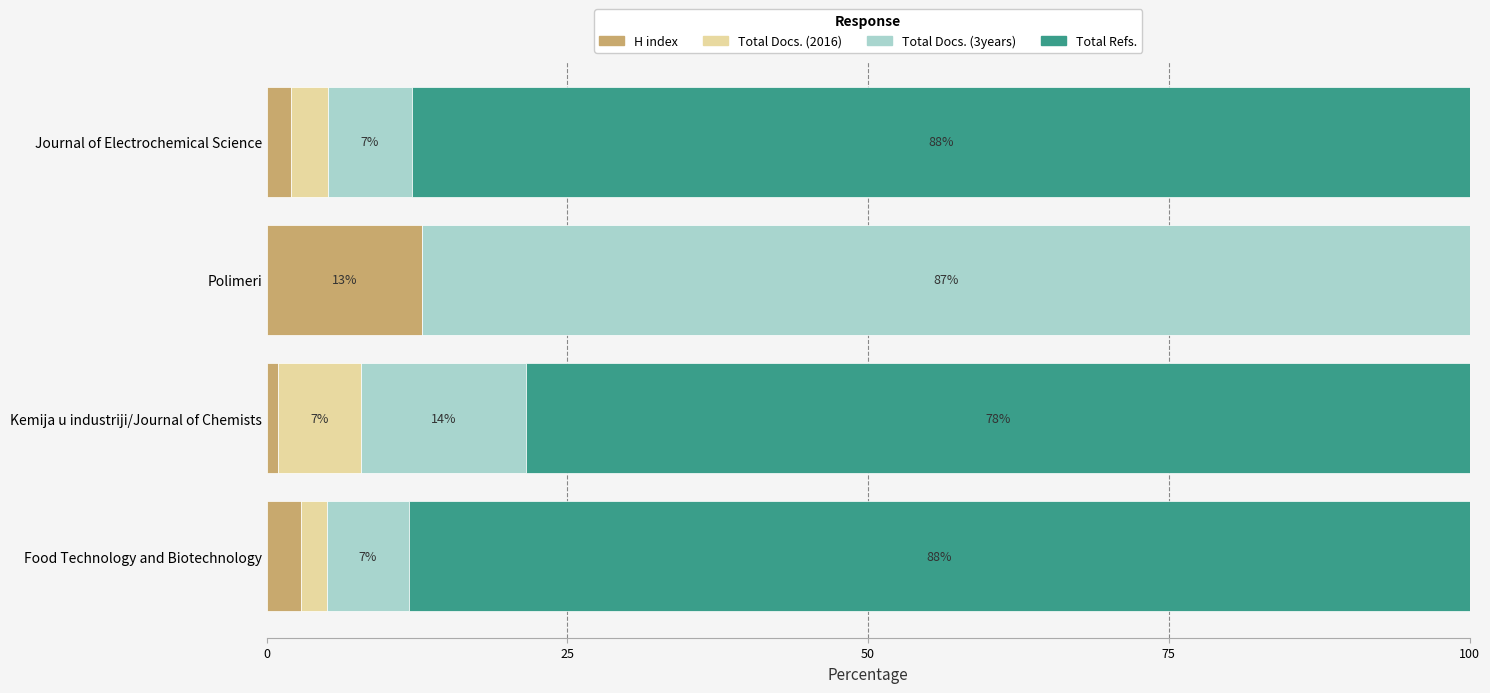

Which category has the highest value in the H index series?

Polimeri